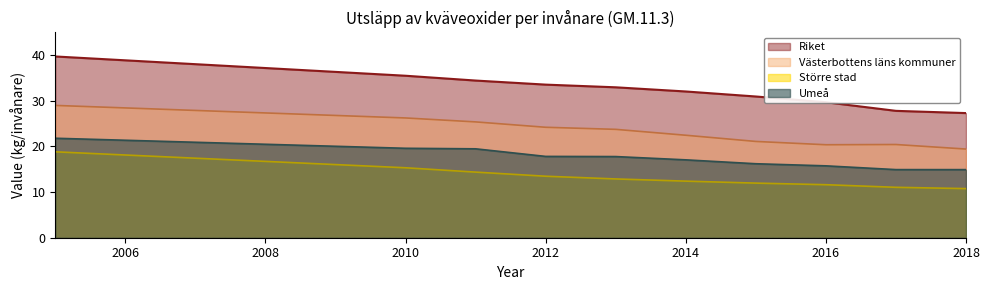

Which series changed the most between 2010 and 2016?

Västerbottens läns kommuner